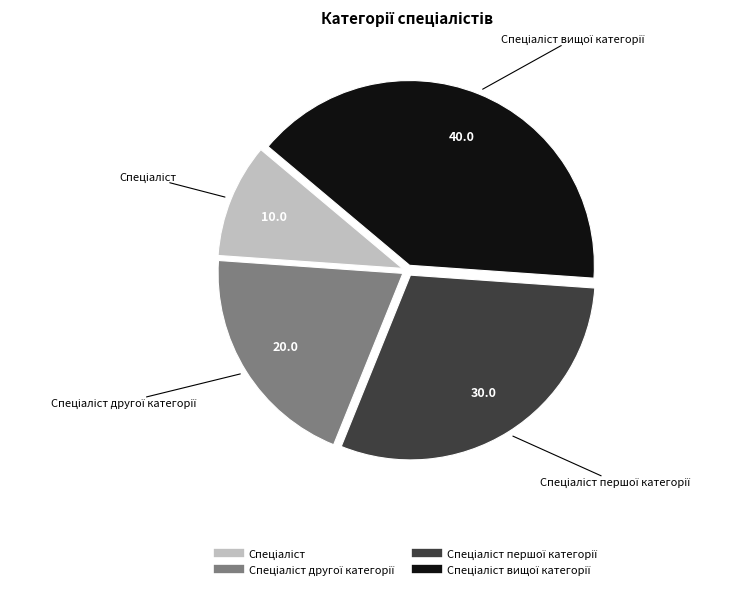

Is there a majority slice in this chart?

No